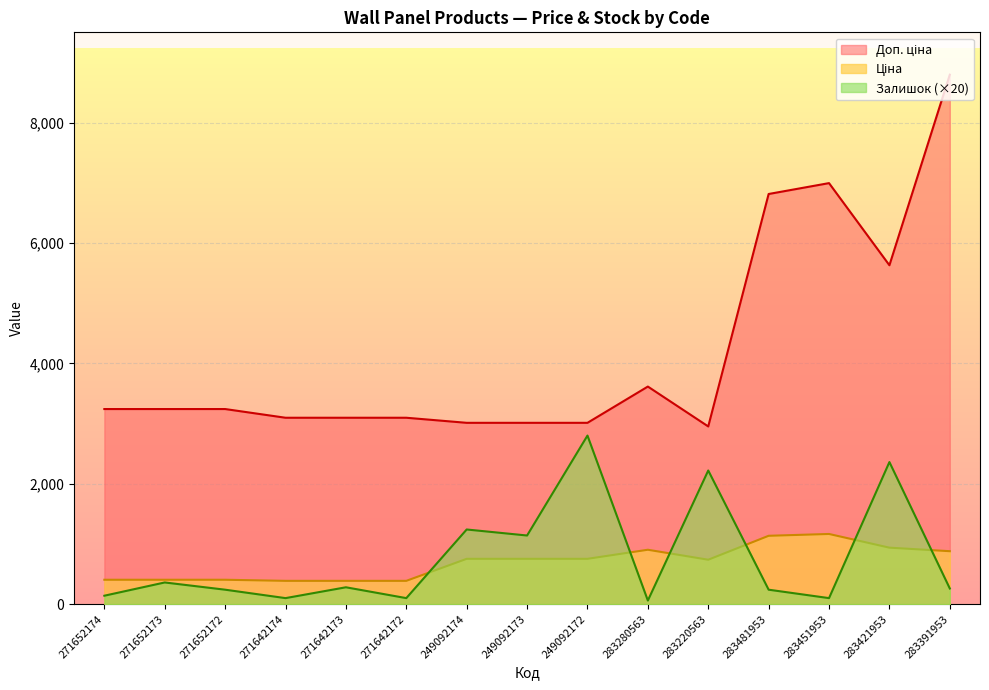

Where does the Ціна series first go above 752?

249092174